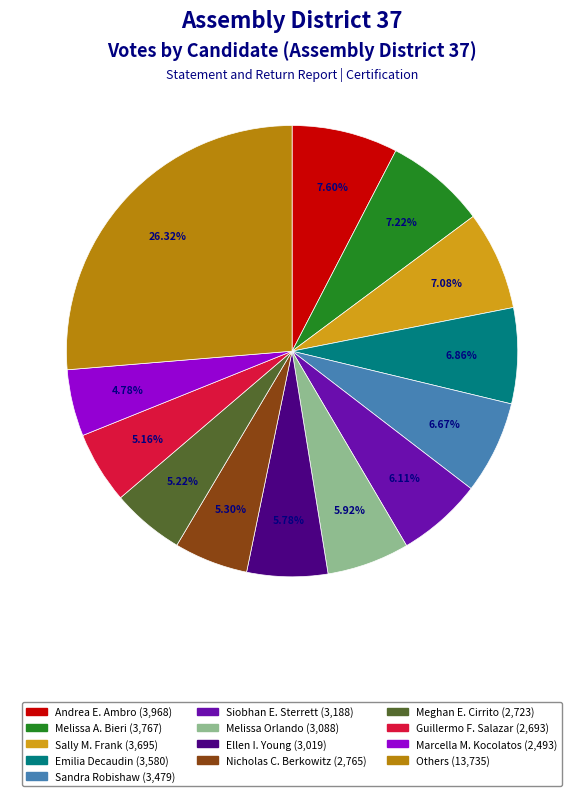

Is there a majority slice in this chart?

No